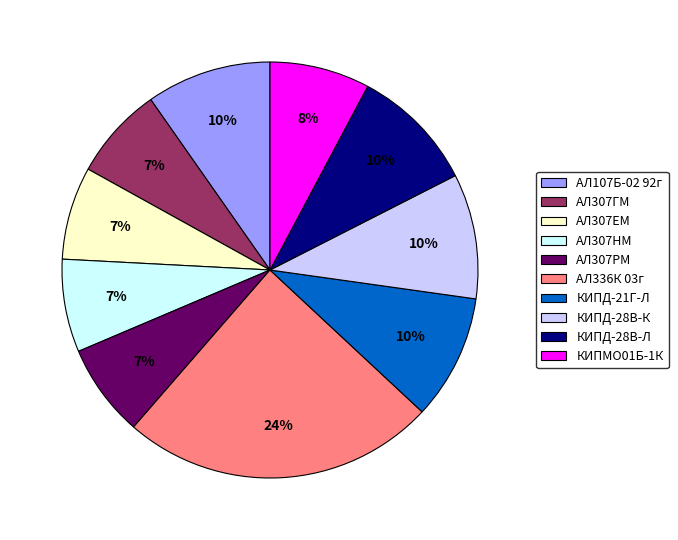

To the nearest percent, what is the average slice percentage?

10%